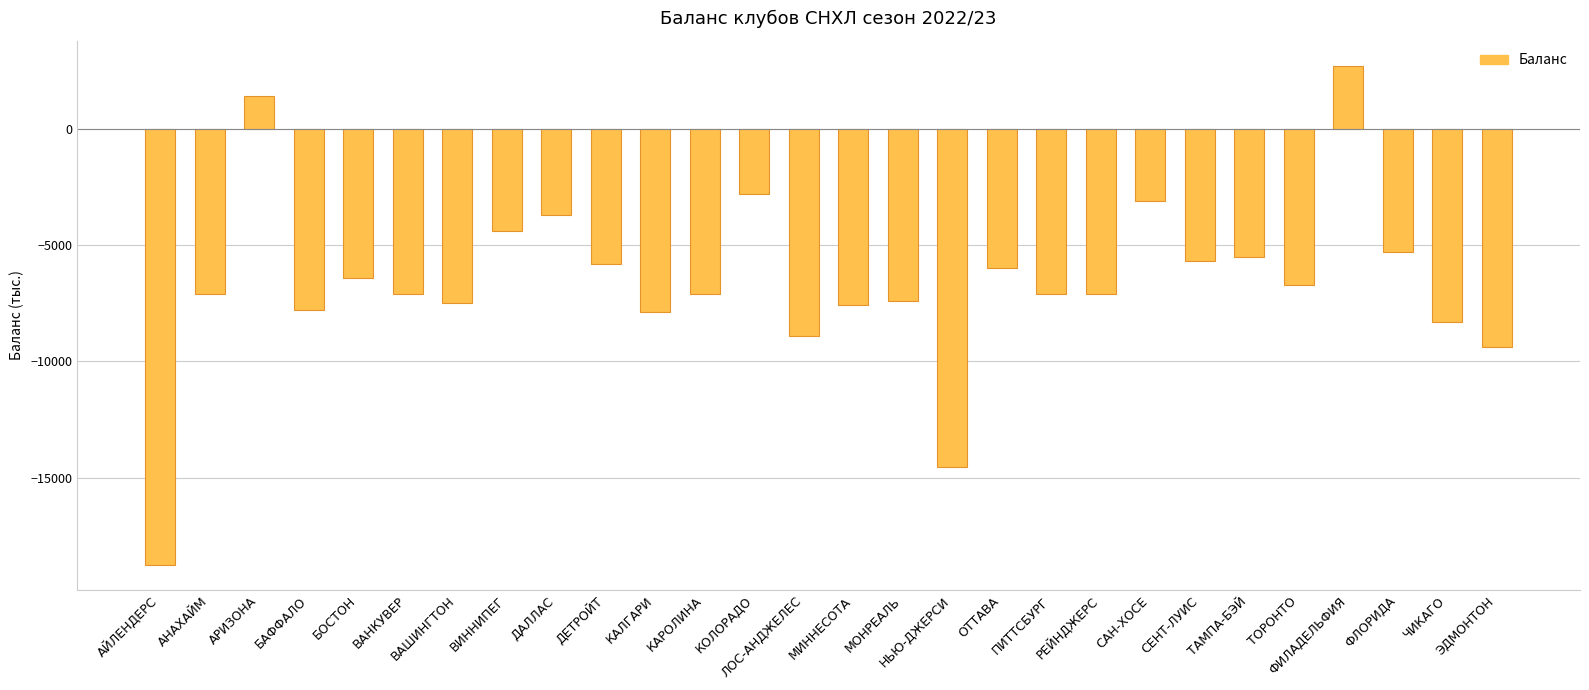

What is the sum of all values?

-184900